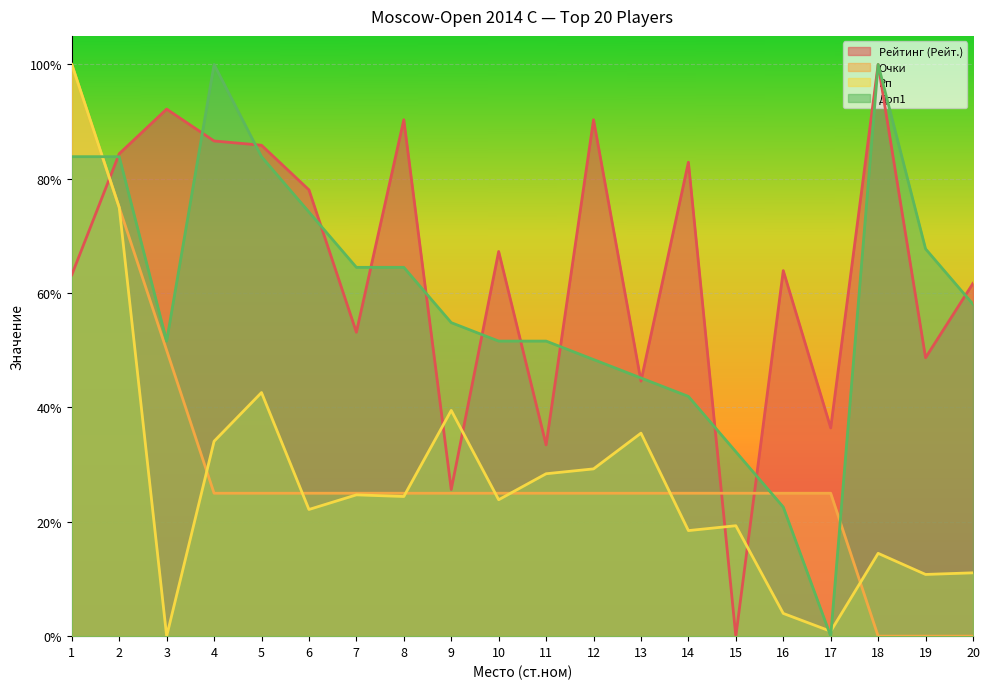

How many data points does each series have?

20